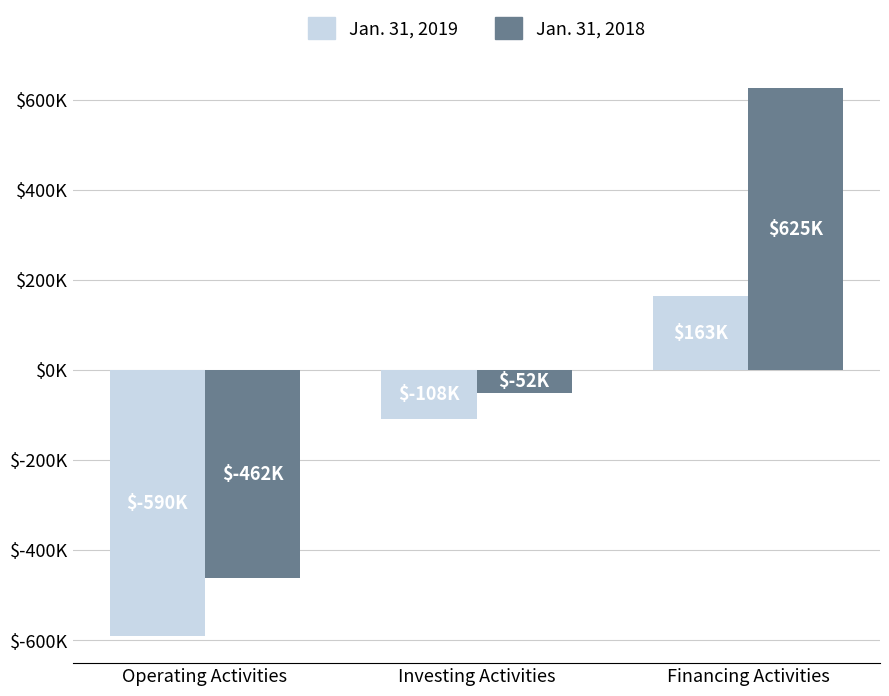

List the series in order of their peak value, lowest first.

Jan. 31, 2019, Jan. 31, 2018